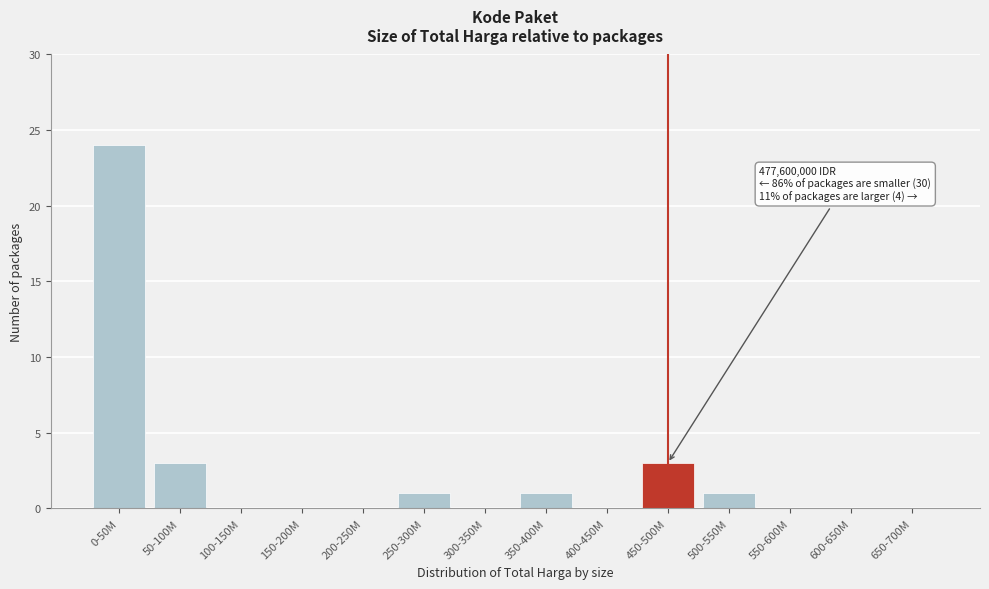

Reading left to right, what are all the values shown in this chart?

0-50M=24	50-100M=3	100-150M=0	150-200M=0	200-250M=0	250-300M=1	300-350M=0	350-400M=1	400-450M=0	450-500M=3	500-550M=1	550-600M=0	600-650M=0	650-700M=0